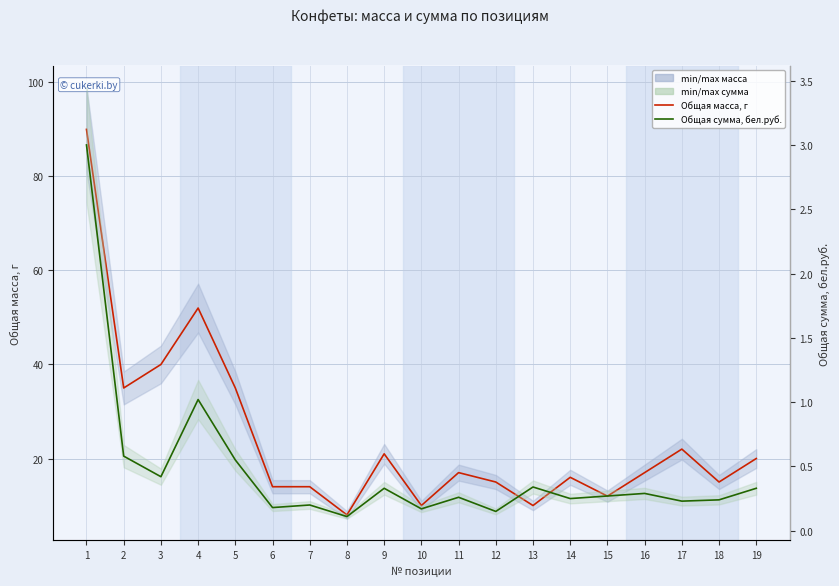

What is the value of the Общая масса, г point at the 12th from the left?

15.0